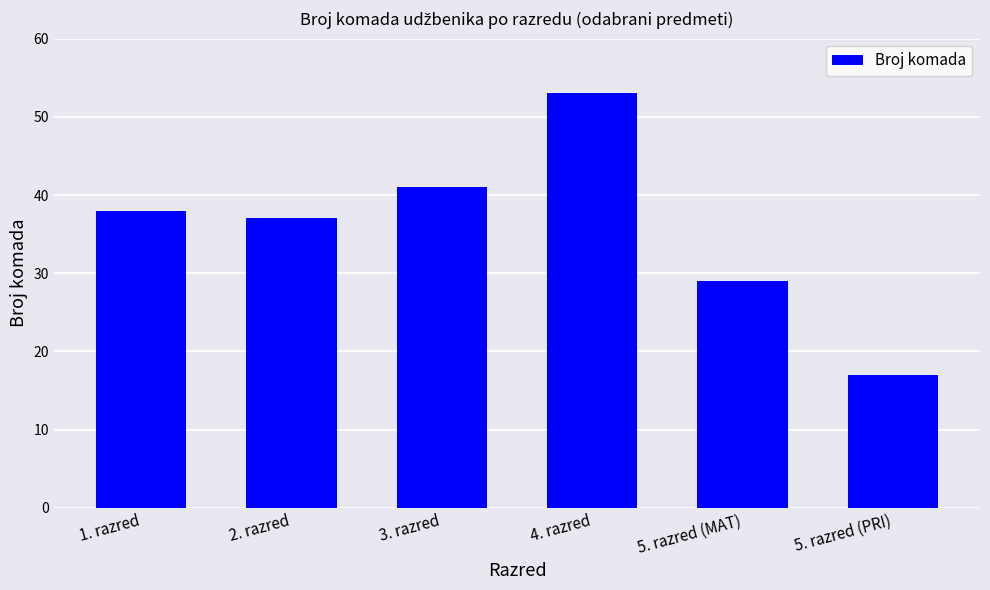

How many series are shown in this chart?

1